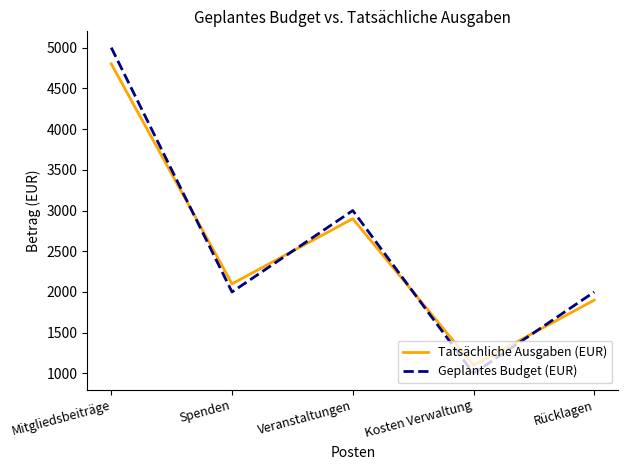

Rank the series by their average value, from lowest to highest.

Tatsächliche Ausgaben (EUR), Geplantes Budget (EUR)